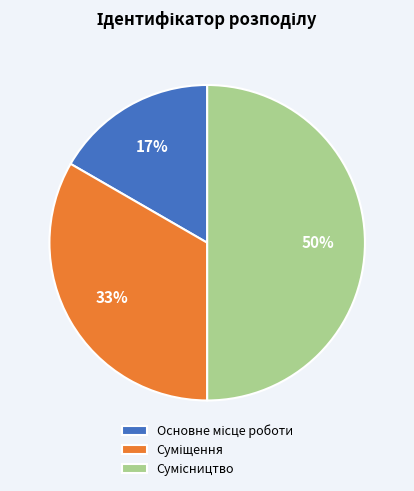

To the nearest percent, what is the difference between the largest and smallest slice percentages?

33%